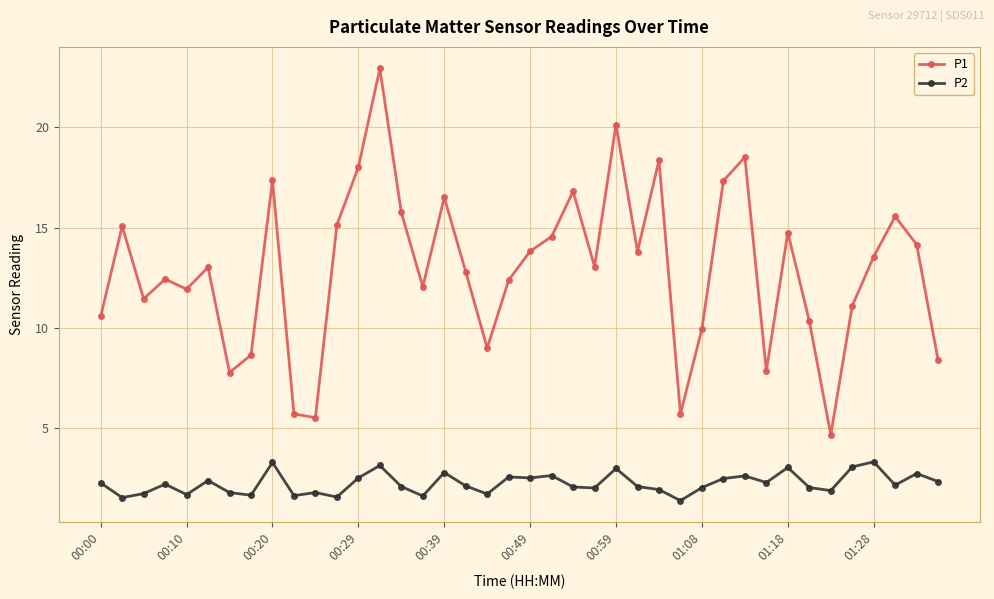

List the series in order of their peak value, lowest first.

P2, P1